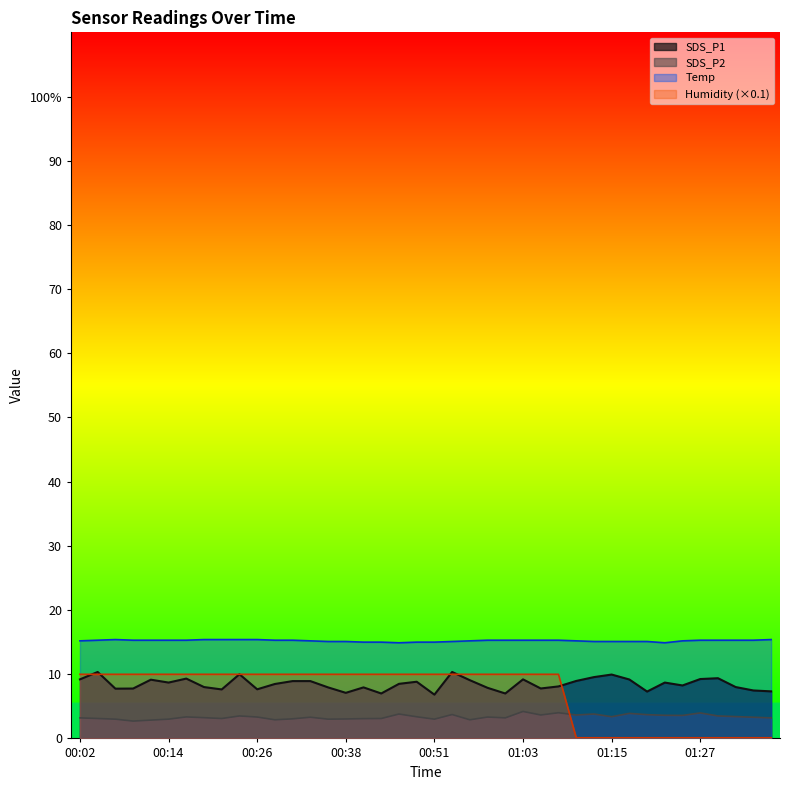

Rank the series at 00:16 from lowest to highest value.

SDS_P2, SDS_P1, Humidity, Temp